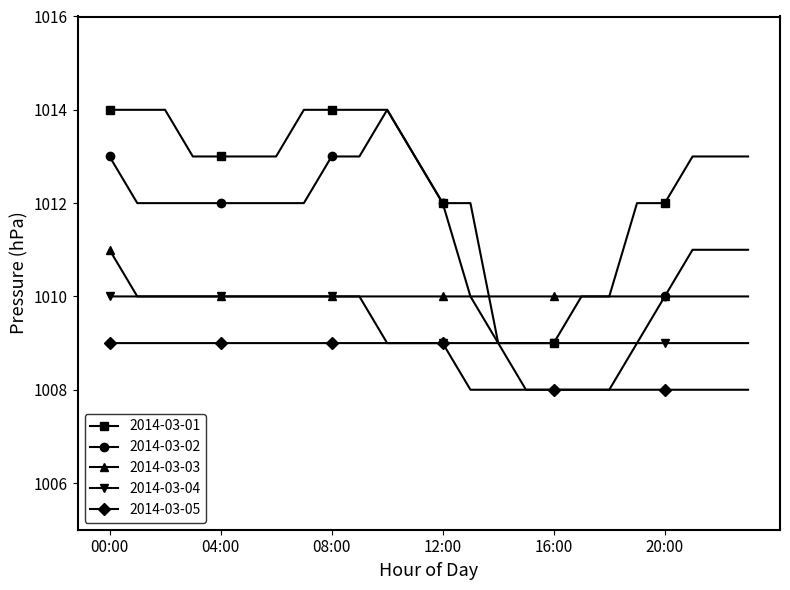

Which series has the widest spread of values?

2014-03-02